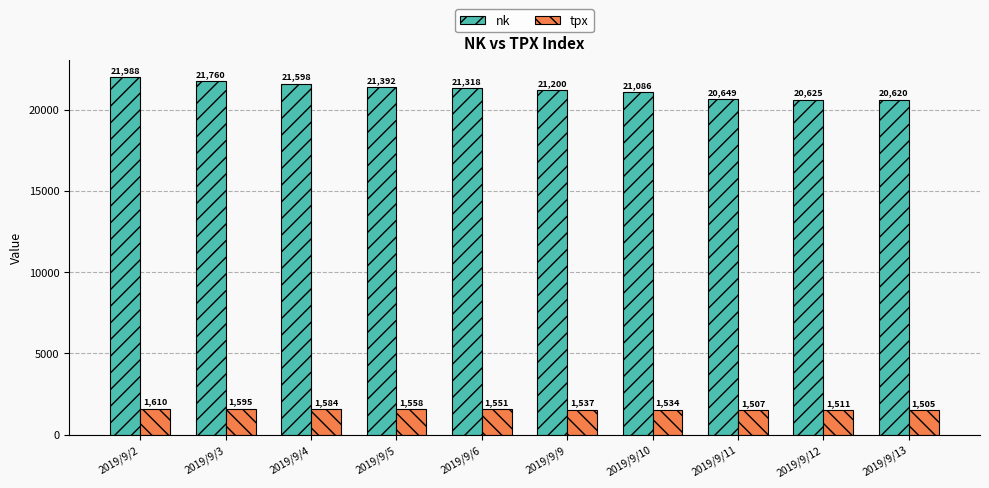

Which series has the largest total across all categories?

nk